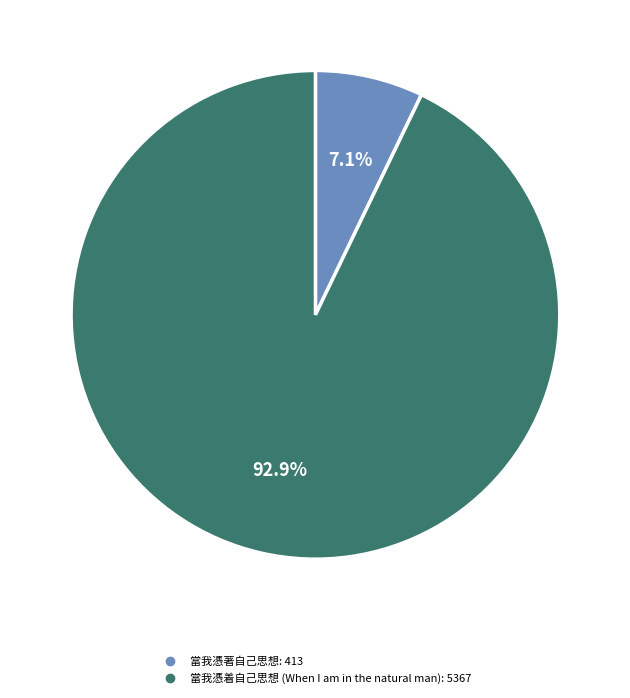

Rank the categories by value from lowest to highest.

當我憑著自己思想, 當我憑着自己思想 (When I am in the natural man)